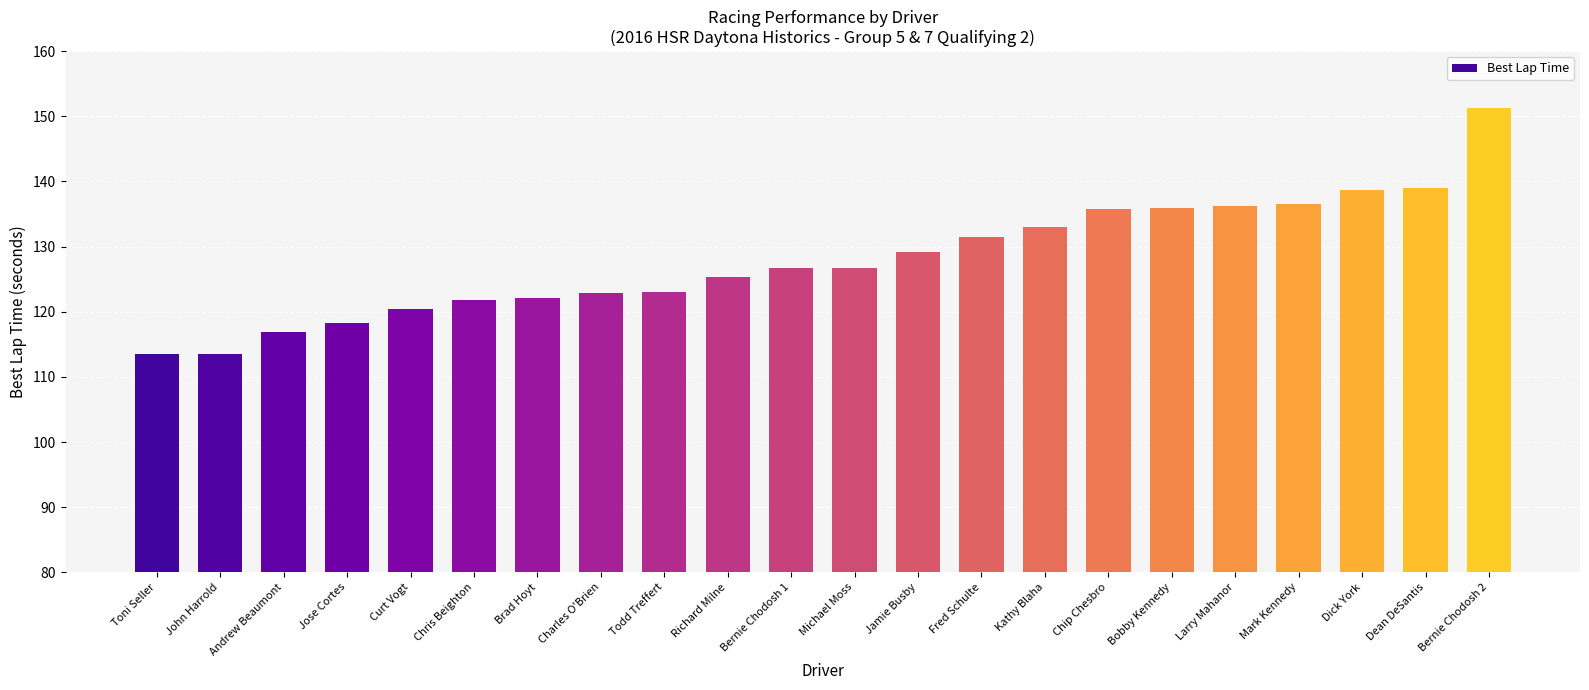

The chart shows a value of 131.4 at Fred Schulte. True or false?

True